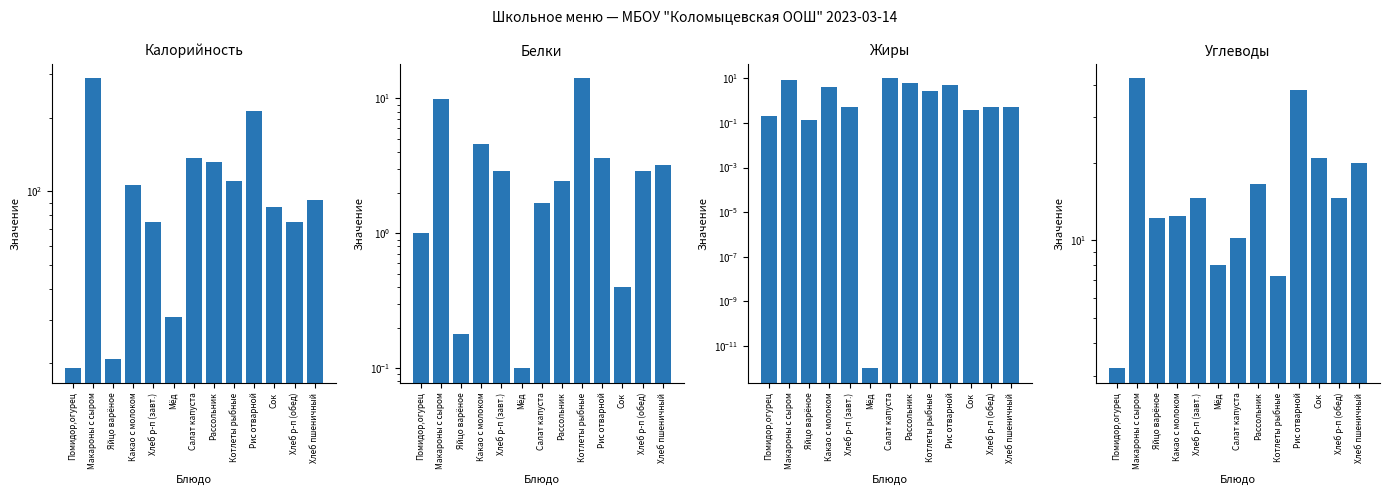

List the labels in order of Калорийность value, largest first.

Макароны с сыром, Рис отварной, Салат капуста, Рассольник, Котлеты рыбные, Какао с молоком, Хлеб пшеничный, Сок, Хлеб р-п (завт.), Хлеб р-п (обед), Мёд, Яйцо варёное, Помидор,огурец